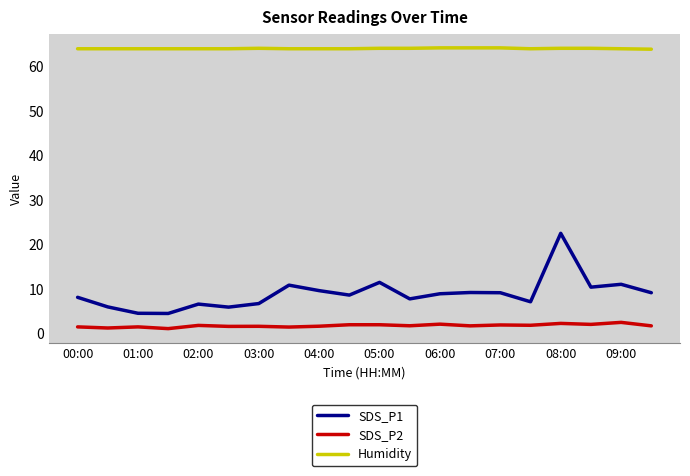

Which series has the largest total across all categories?

Humidity